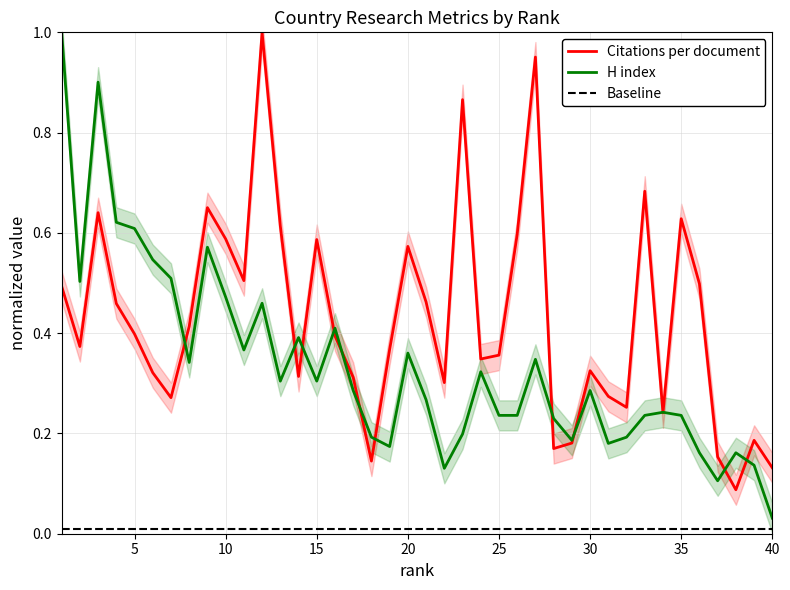

How many lines are shown in the chart?

2